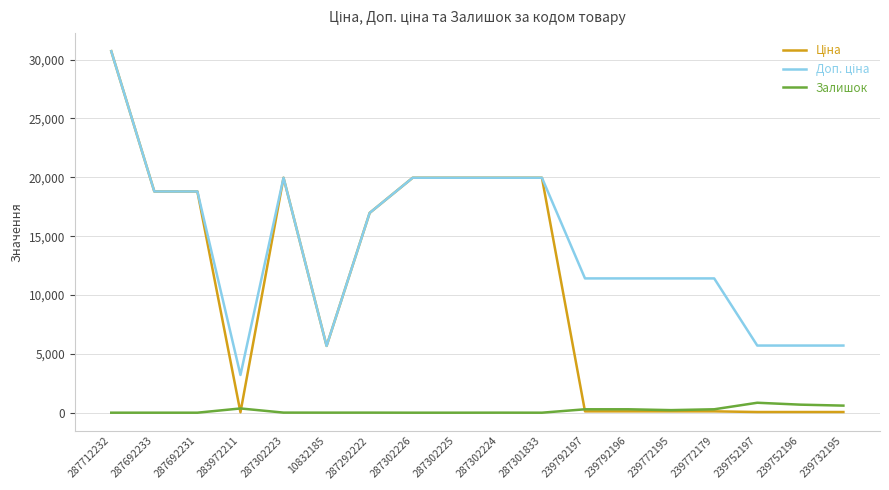

How many lines are shown in the chart?

3